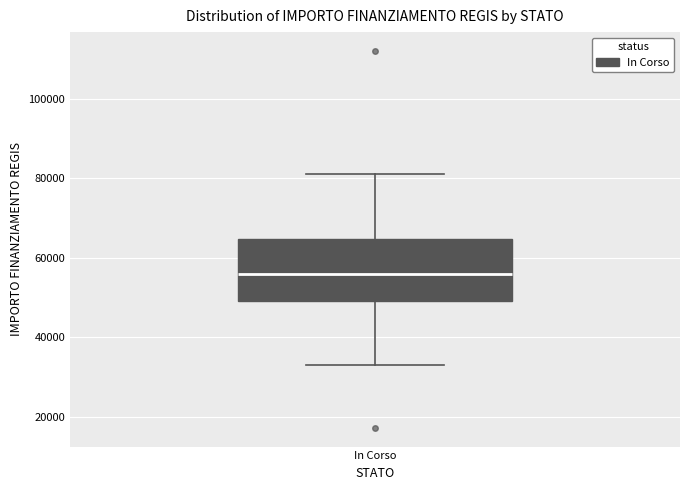

Where does the upper whisker of the box for In Corso end on the y-axis? The values are not printed on the chart, so give them approximately, as read against the axis.

80000